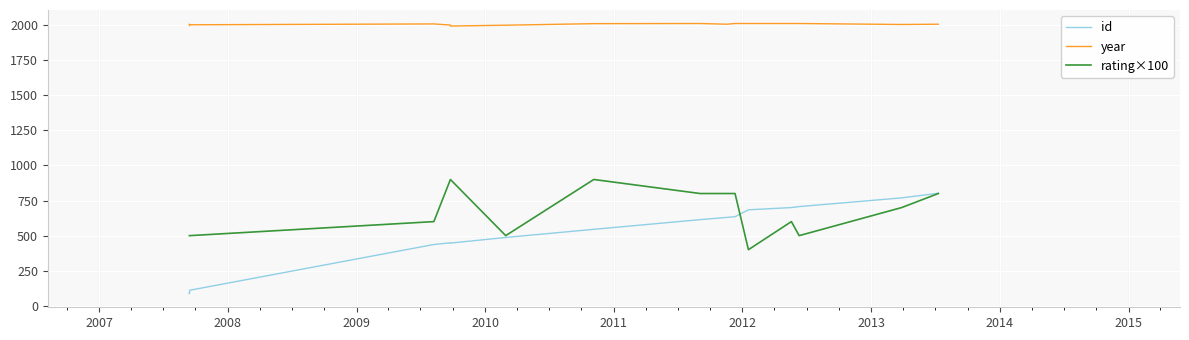

At how many categories does at least one series exceed 650?

17